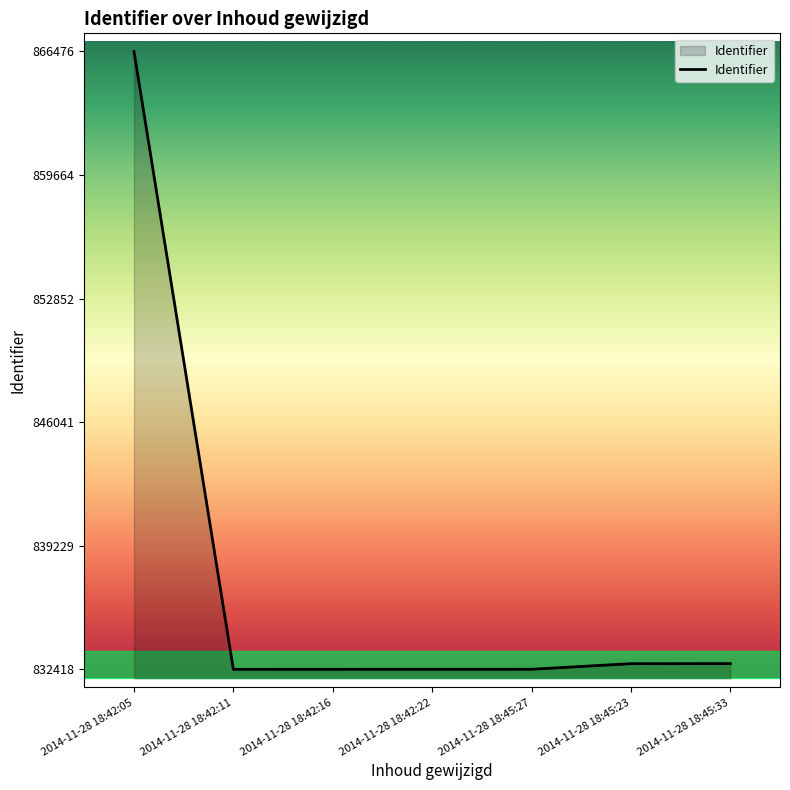

True or false: there are more than 2 points higher than both neighbors.

False